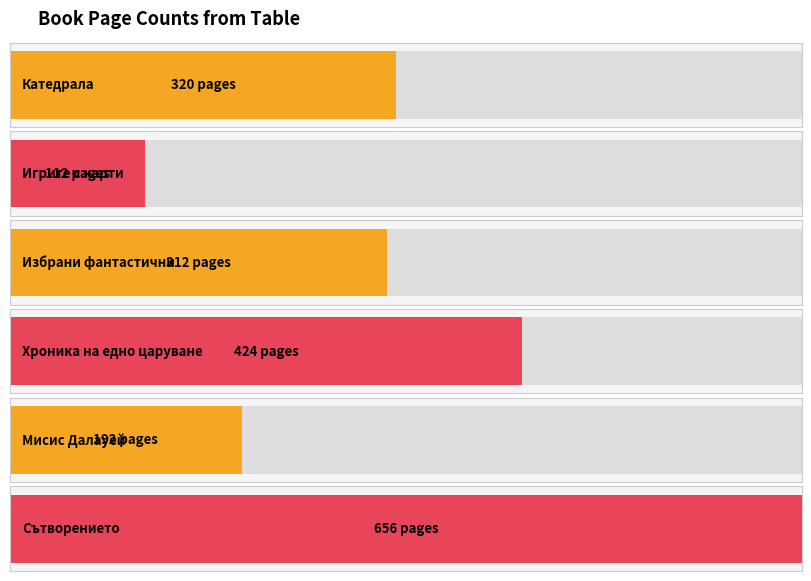

Between Избрани фантастични and Сътворението, which is larger?

Сътворението